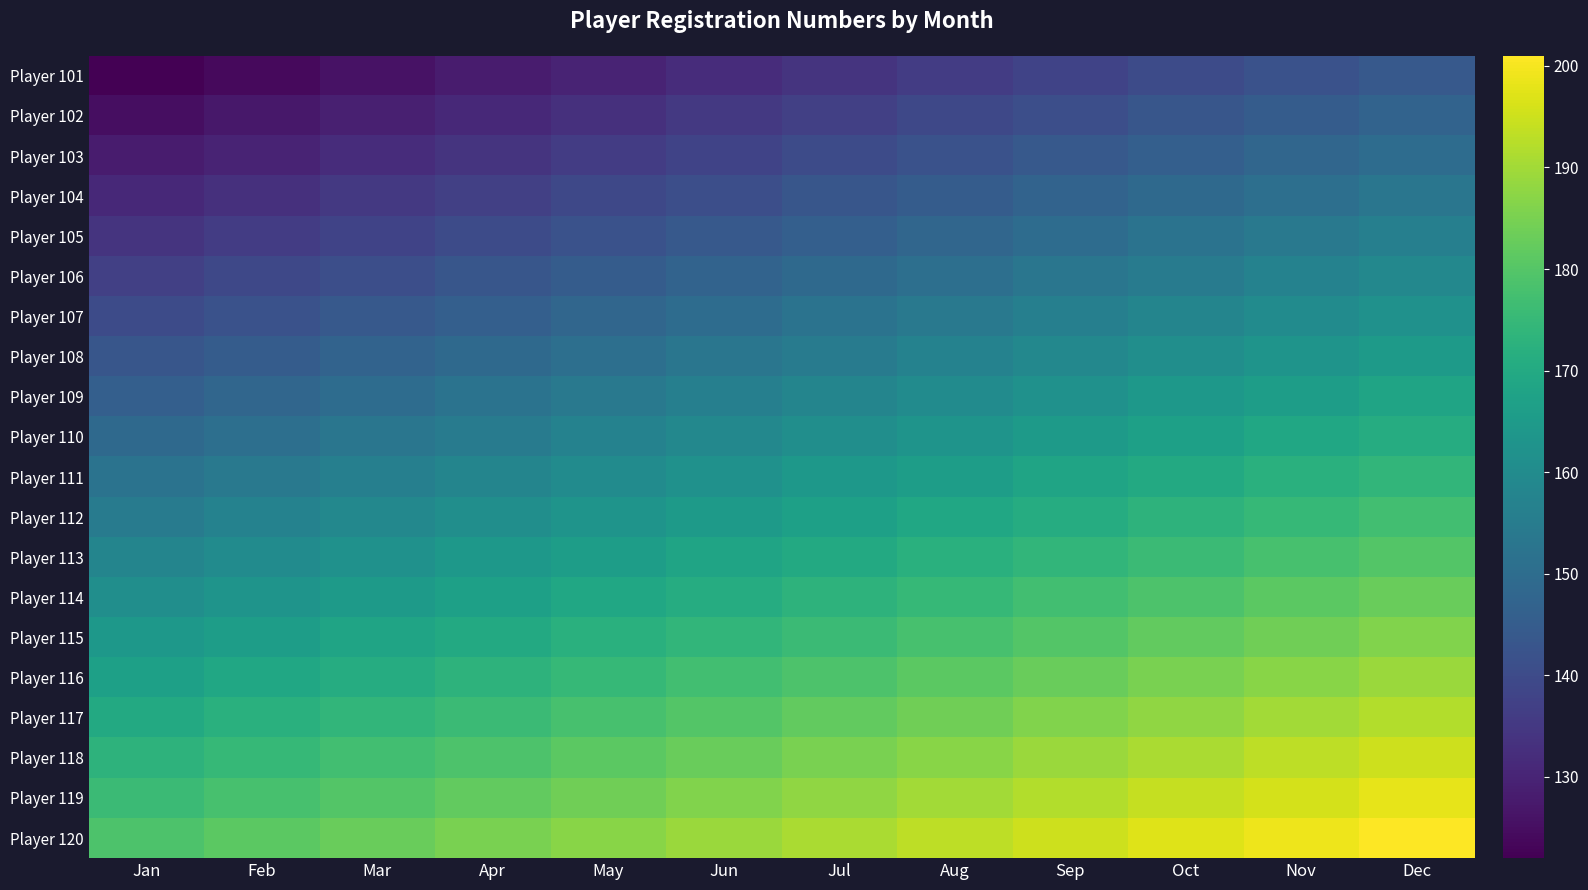

At Jun, list the series in order from smallest to largest.

Player 101, Player 102, Player 103, Player 104, Player 105, Player 106, Player 107, Player 108, Player 109, Player 110, Player 111, Player 112, Player 113, Player 114, Player 115, Player 116, Player 117, Player 118, Player 119, Player 120